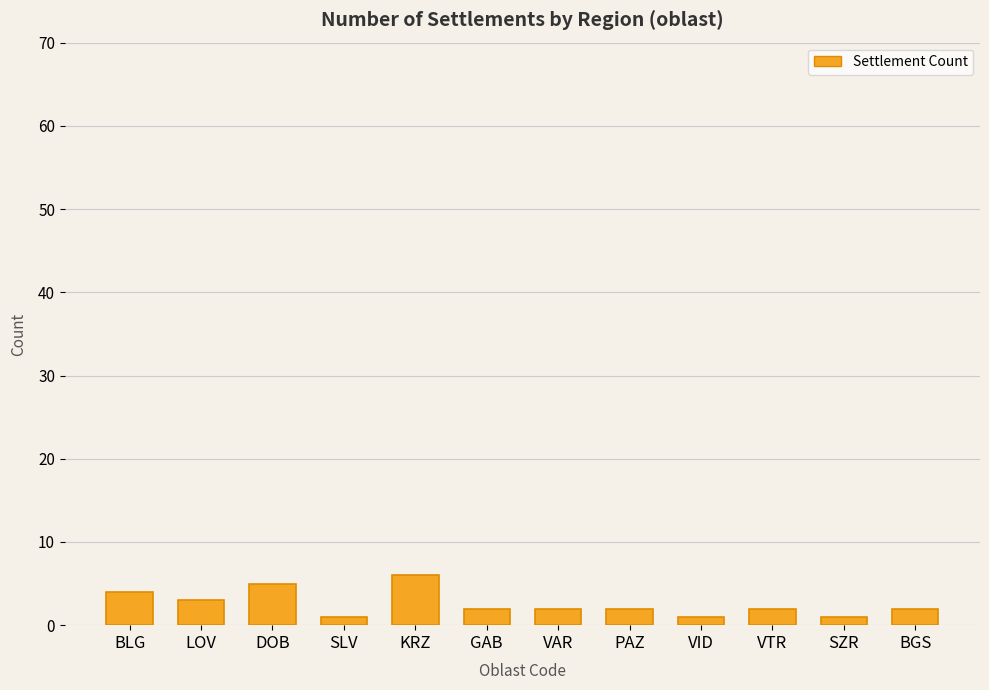

Is it true that the value at BGS is 2?

True